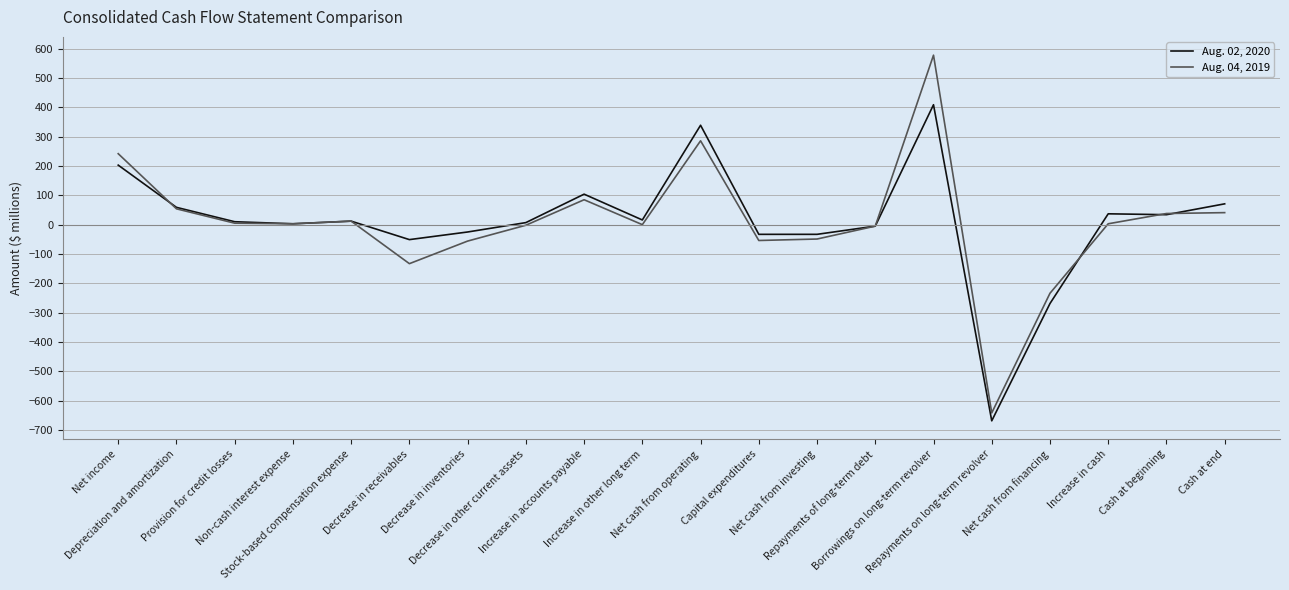

The value of Aug. 04, 2019 at Stock-based compensation expense is 12. True or false?

True